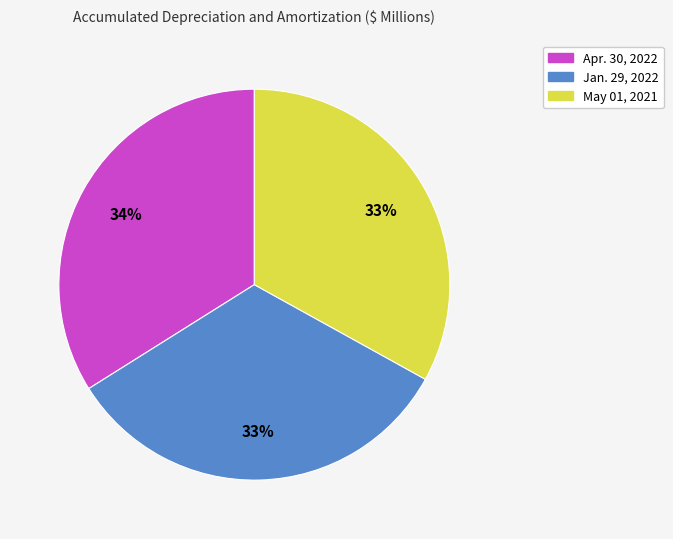

Do Apr. 30, 2022 and Jan. 29, 2022 together represent more than half of the pie?

Yes